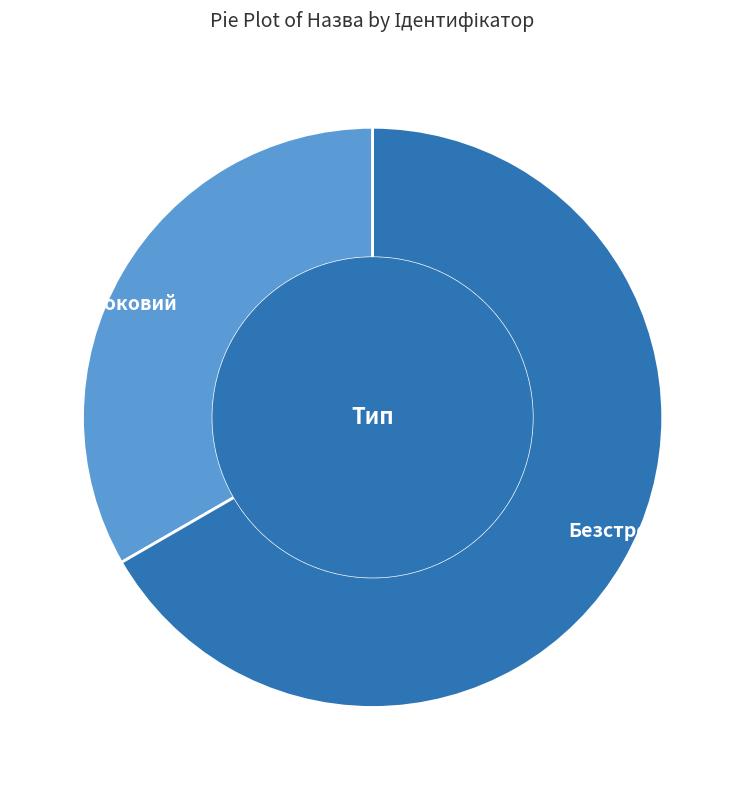

The Безстроковий slice represents 58% of the pie. True or false?

False